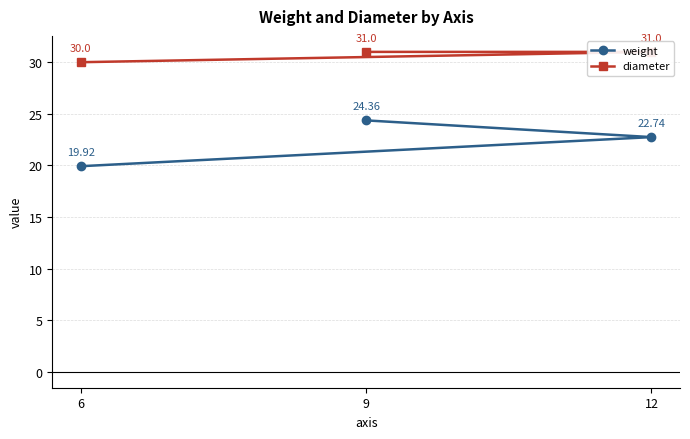

What is the maximum value shown in the chart?

31.0